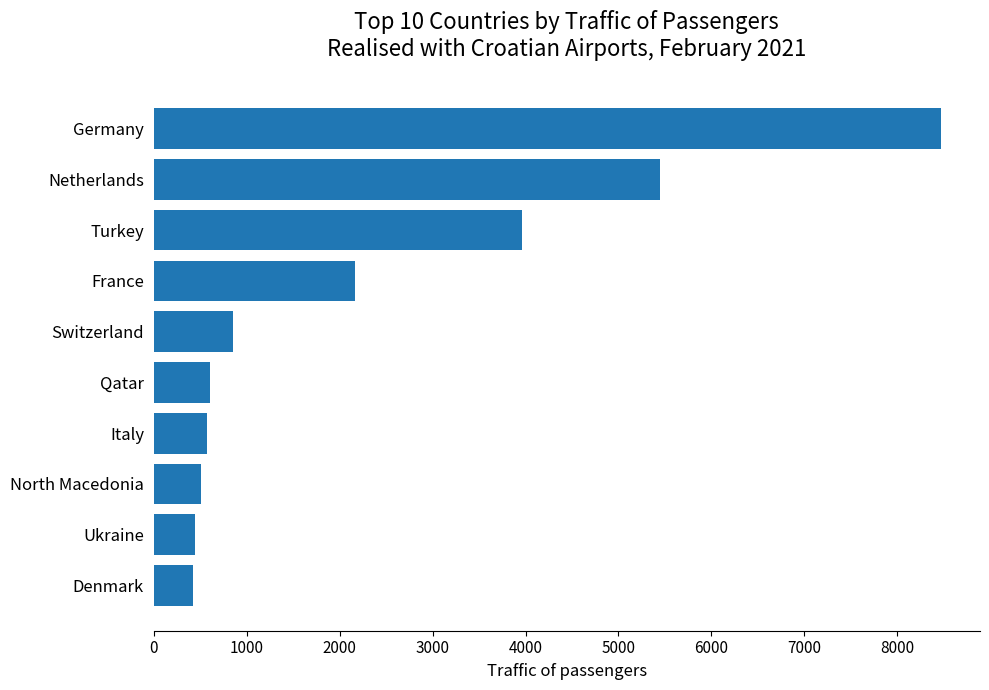

What is the average value?

2345